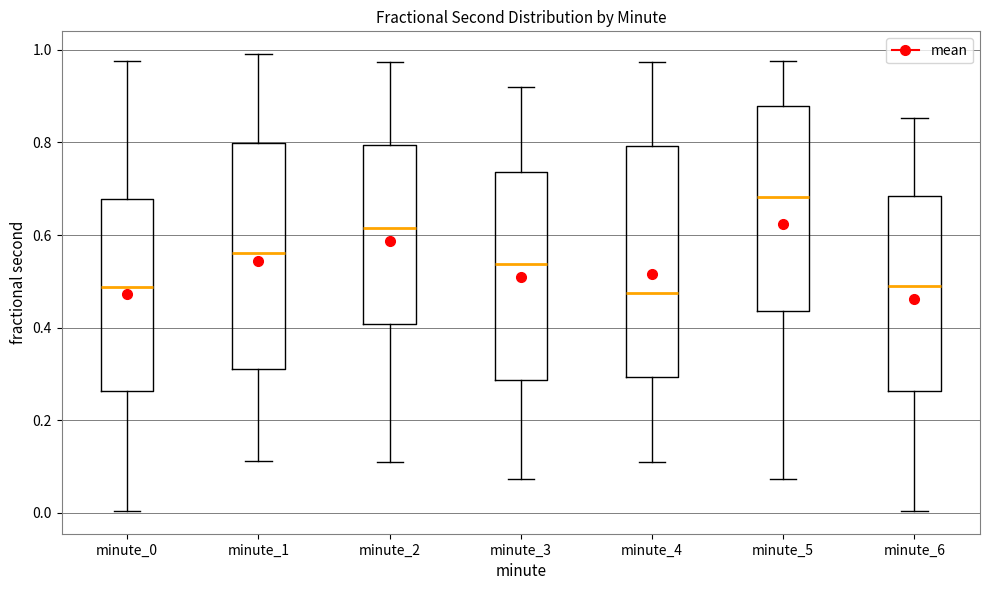

Reading left to right, transcribe this box plot: for each box, give where its median line is, the range the box spans, and where its two whiskers end, as read against the y-axis. The values are not printed on the chart, so give them approximately, as read against the axis.

minute_0: median 0.48, box 0.26 to 0.68, whiskers 0.00 to 0.98
minute_1: median 0.56, box 0.32 to 0.80, whiskers 0.12 to 1.00
minute_2: median 0.62, box 0.40 to 0.80, whiskers 0.12 to 0.98
minute_3: median 0.54, box 0.28 to 0.74, whiskers 0.08 to 0.92
minute_4: median 0.48, box 0.30 to 0.80, whiskers 0.12 to 0.98
minute_5: median 0.68, box 0.44 to 0.88, whiskers 0.08 to 0.98
minute_6: median 0.50, box 0.26 to 0.68, whiskers 0.00 to 0.86